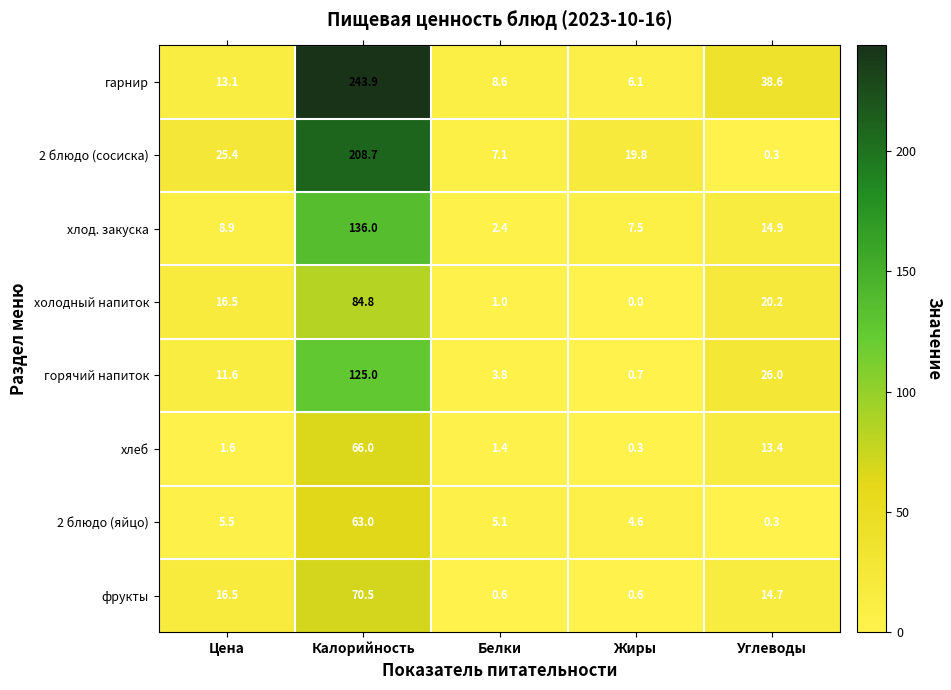

At Жиры, list the series in order from smallest to largest.

холодный напиток, хлеб, фрукты, горячий напиток, 2 блюдо (яйцо), гарнир, хлод. закуска, 2 блюдо (сосиска)